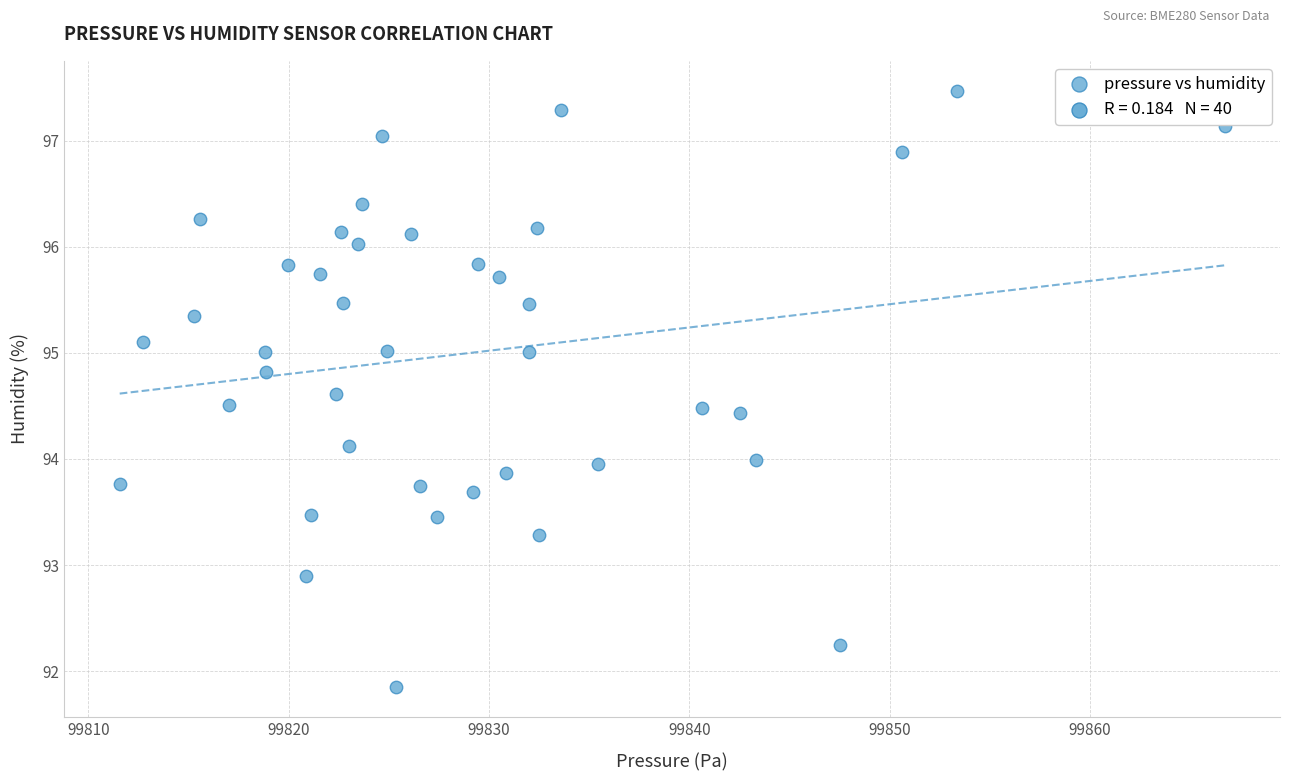

What is the range of Y values (max minus min)?

5.6